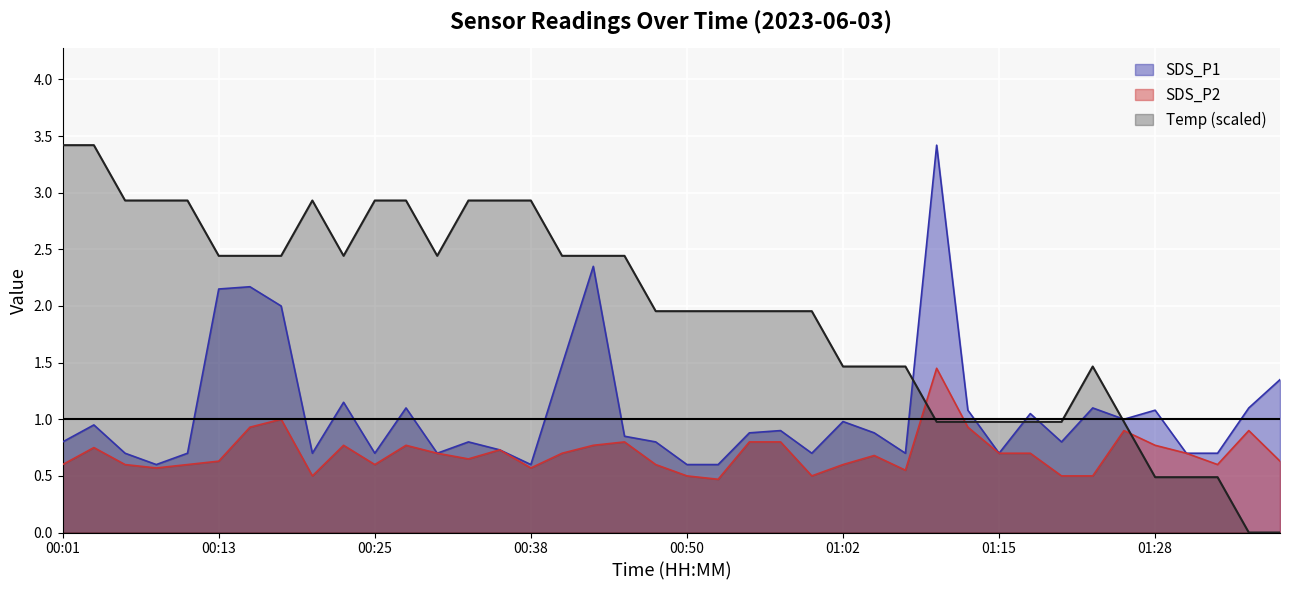

Which has a higher value, 00:45 or 00:40?

00:40